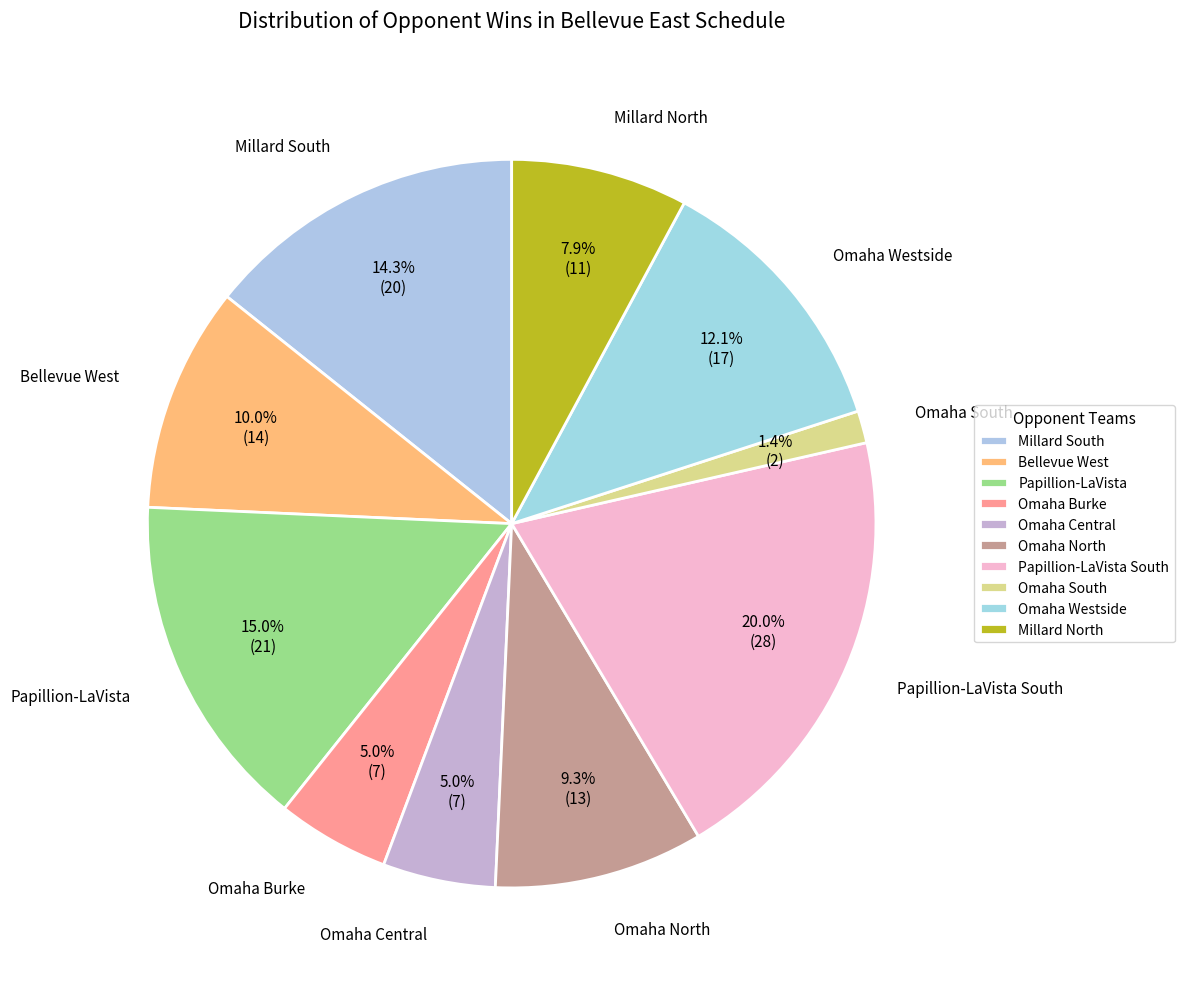

To the nearest percent, what percentage of the pie is Millard North?

8%